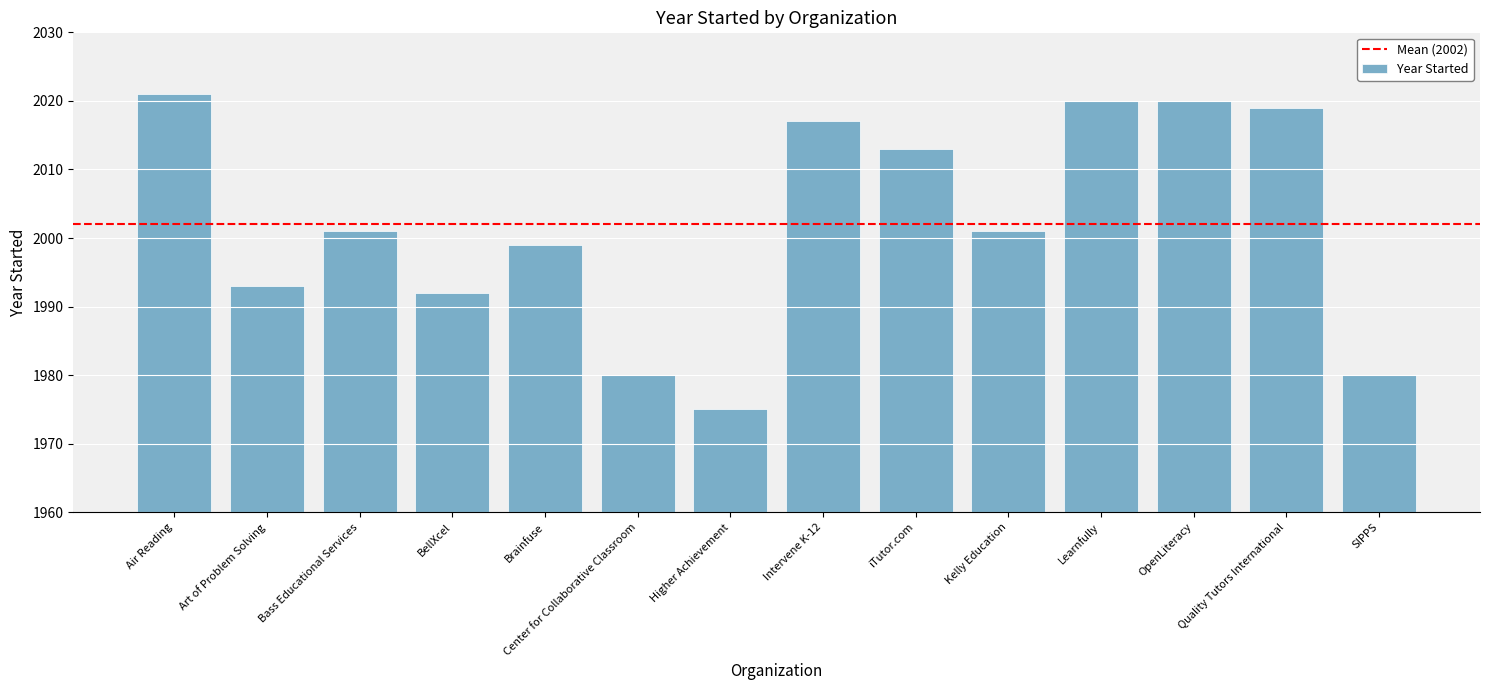

Between Brainfuse and Kelly Education, which is larger?

Kelly Education